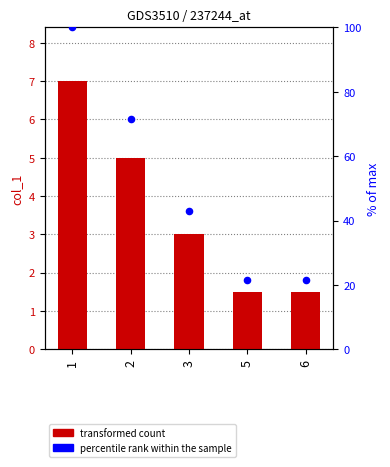

What is the total value across all series at 1?

107.0